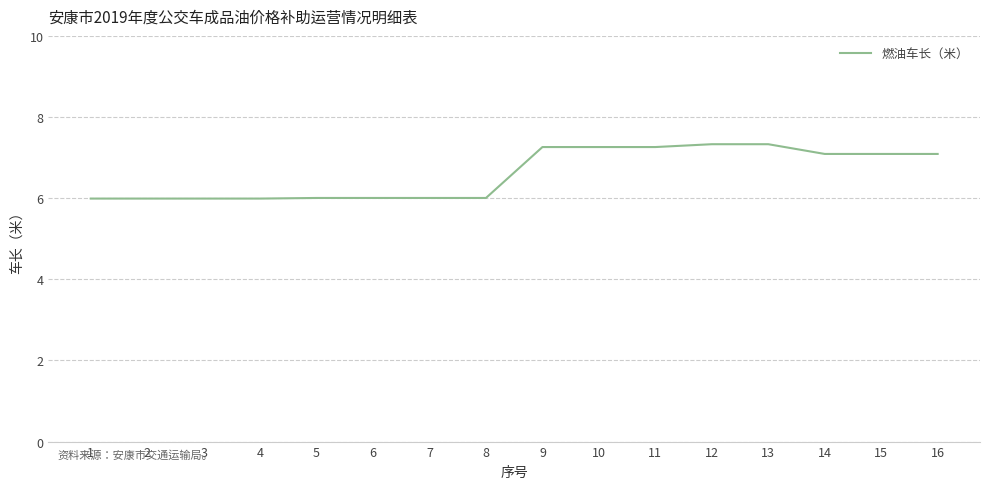

What is the change in value from 5 to 11?

+1.3